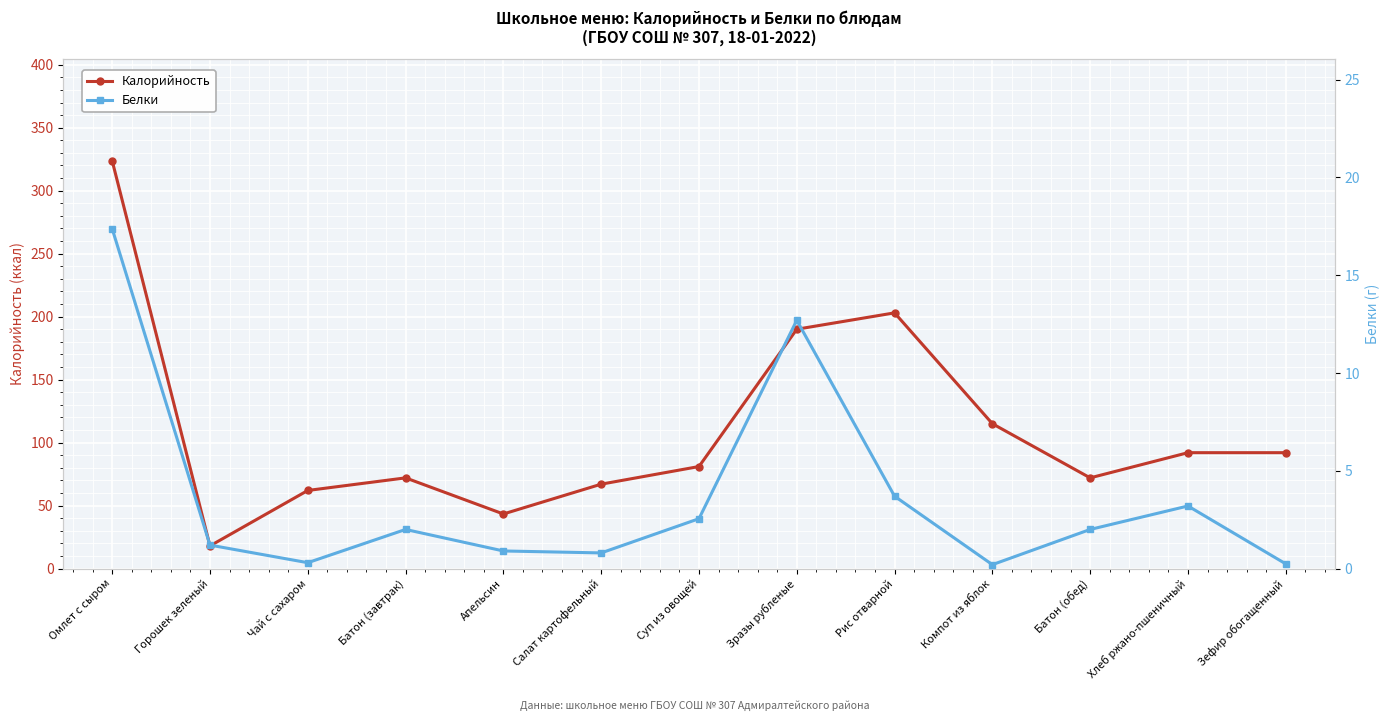

True or false: Белки has more than 0 interior local peaks.

True